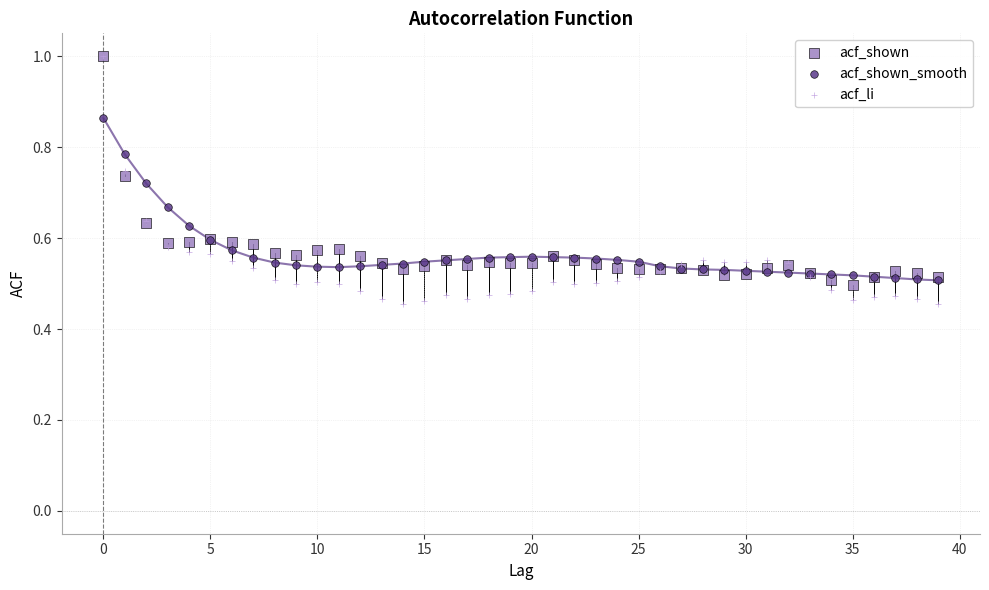

What are all the series names shown in the legend?

acf_shown, acf_shown_smooth, acf_li